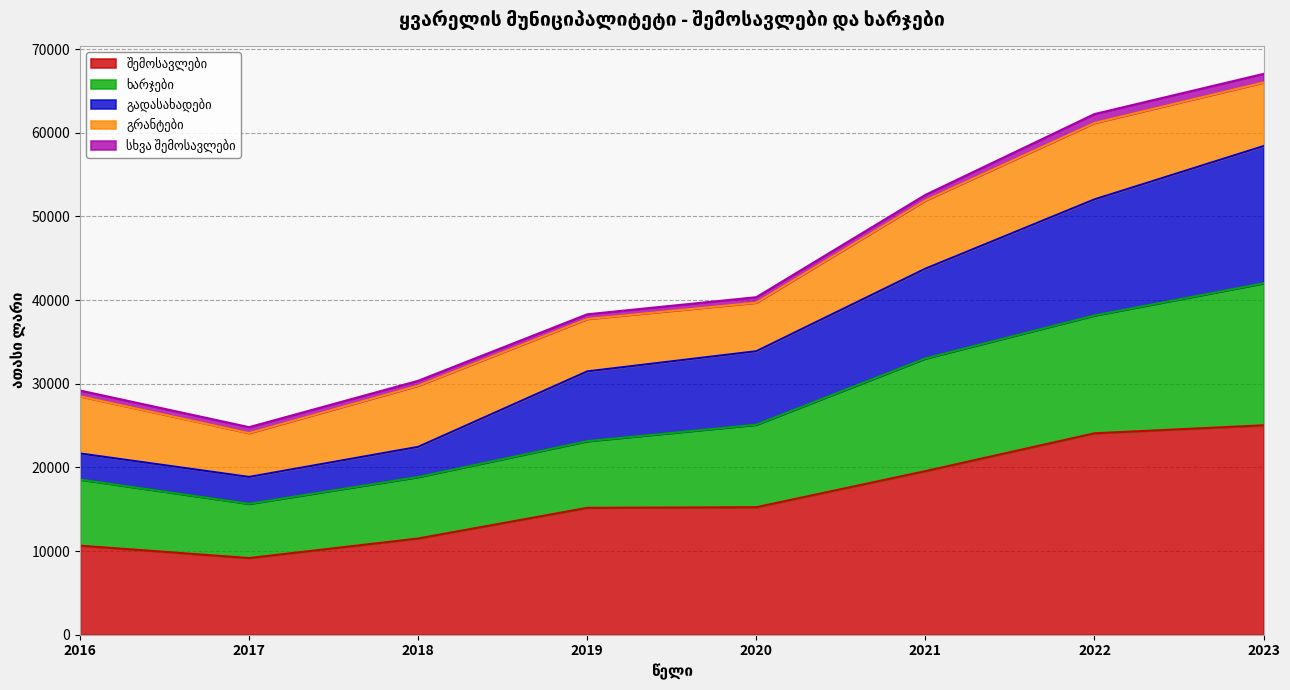

Does the chart display data point markers on the line(s)?

No